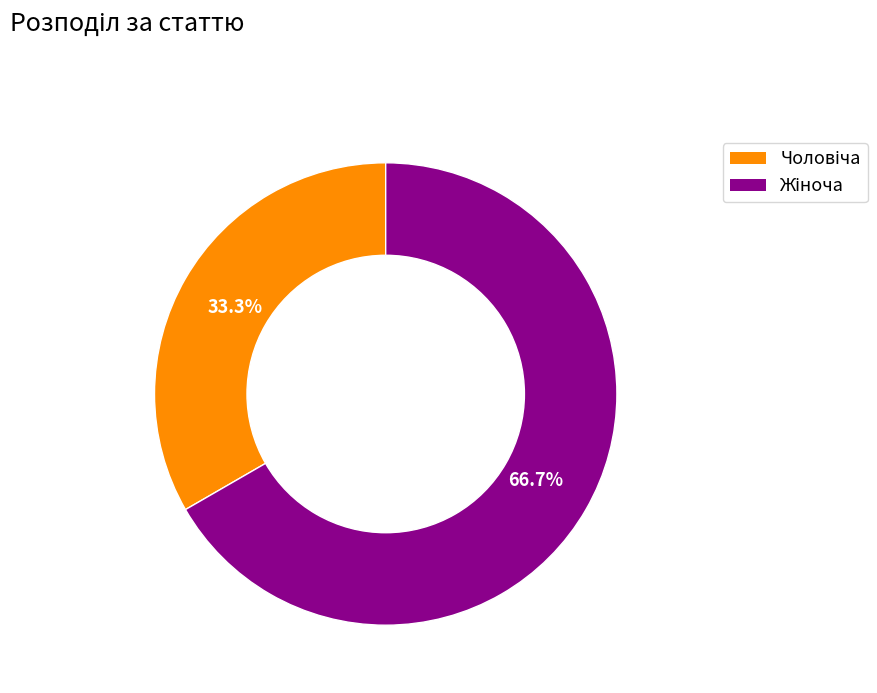

Is there a majority slice in this chart?

Yes